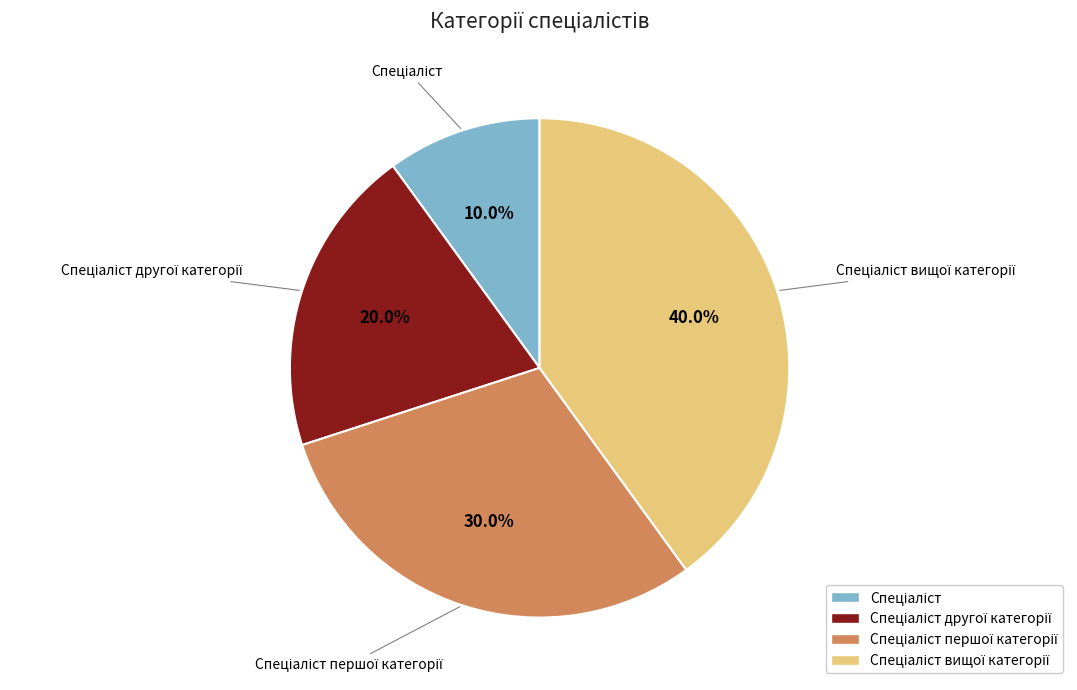

Is there a majority slice in this chart?

No